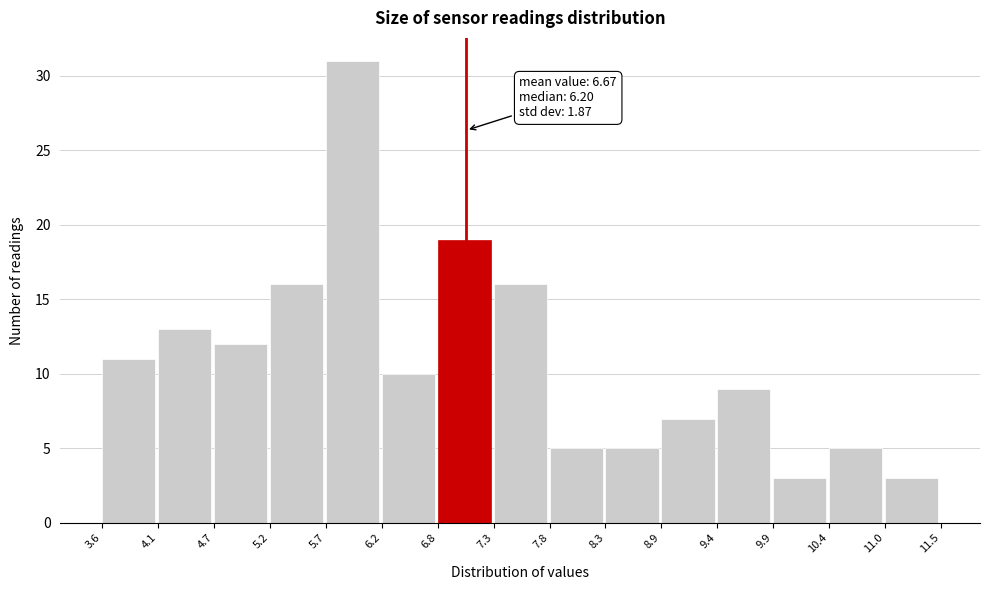

Over which range of the x-axis is the bar tallest?

5.7 to 6.2